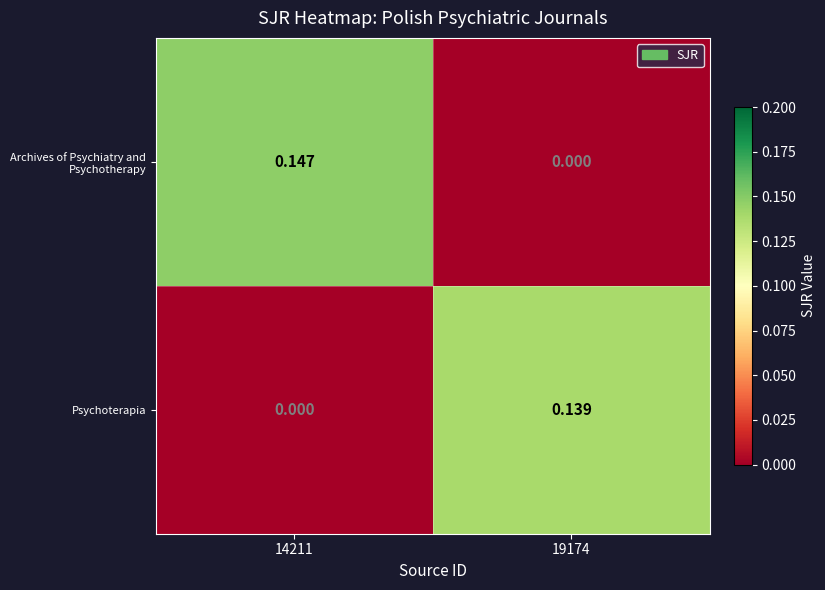

At how many categories does at least one series exceed 0?

2